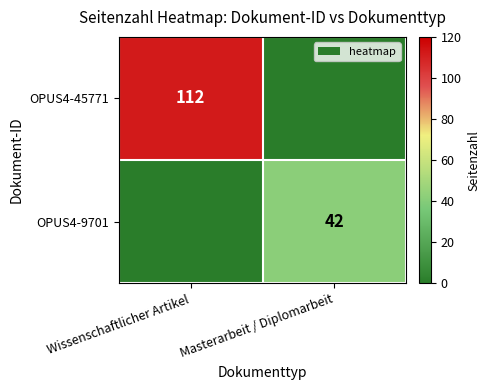

At how many categories does at least one series exceed 60?

1